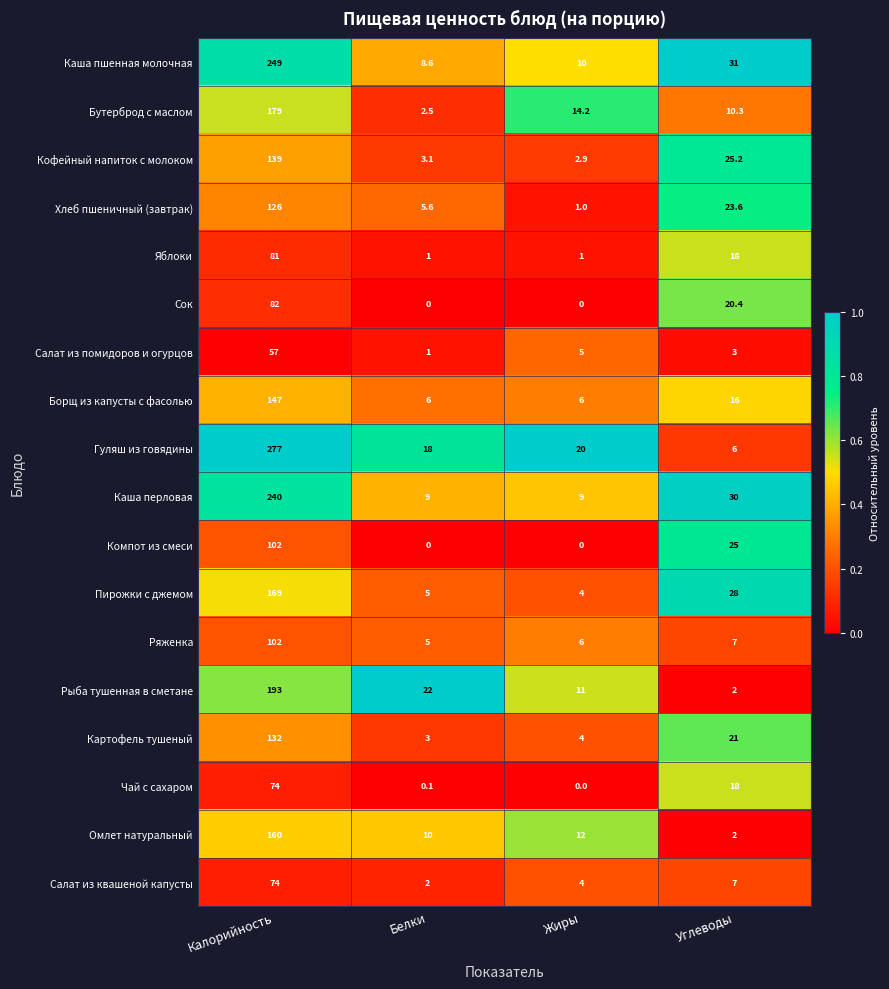

True or false: Рыба тушенная в сметане has a value of 0.4 at Углеводы.

False